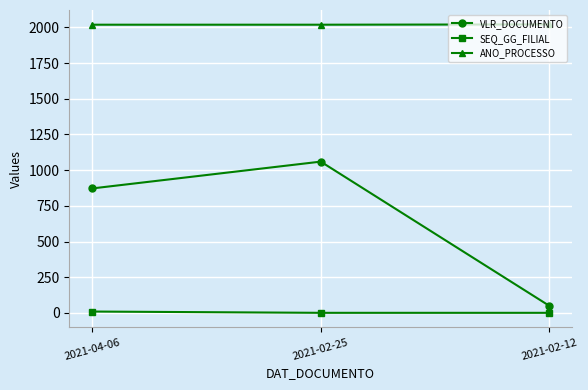

What is the maximum value shown in the chart?

2021.0